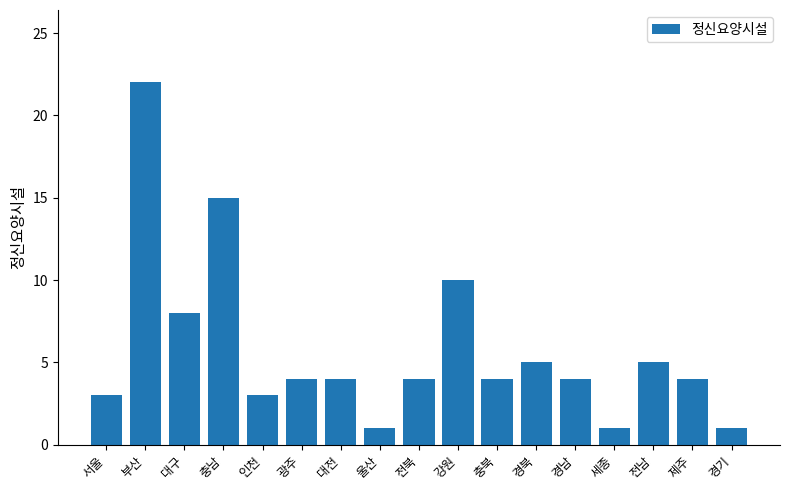

What is the smallest value displayed?

1